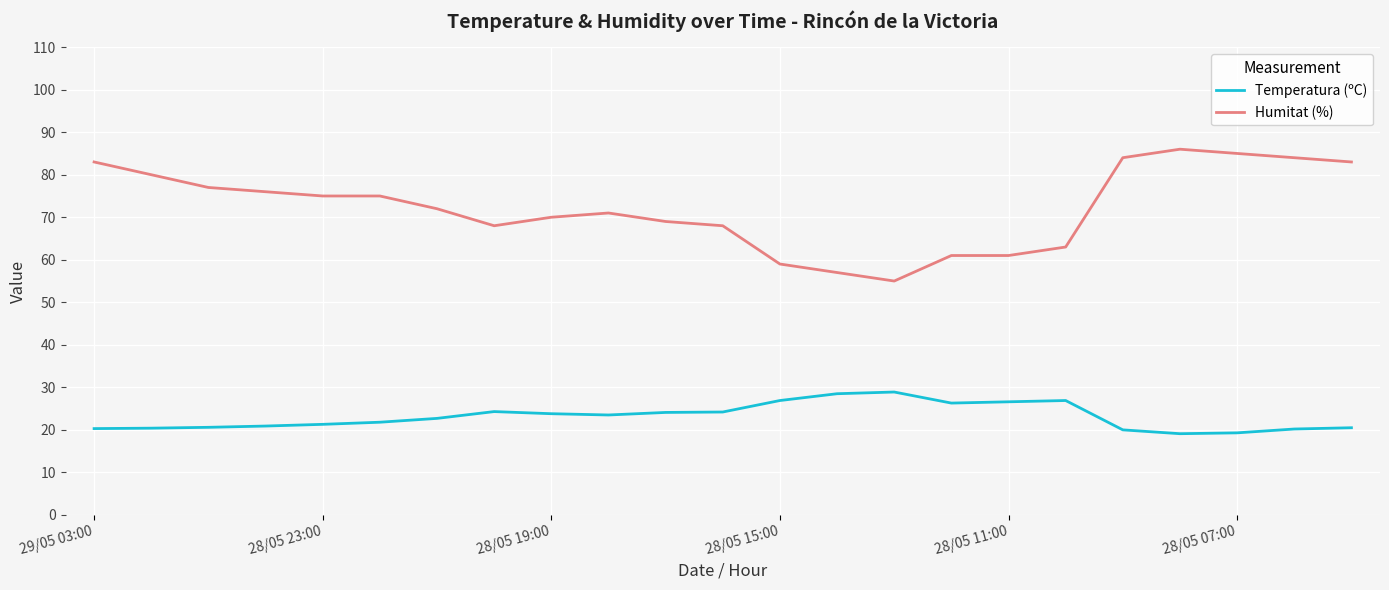

True or false: Temperatura (ºC) and Humitat (%) intersect in this chart.

False